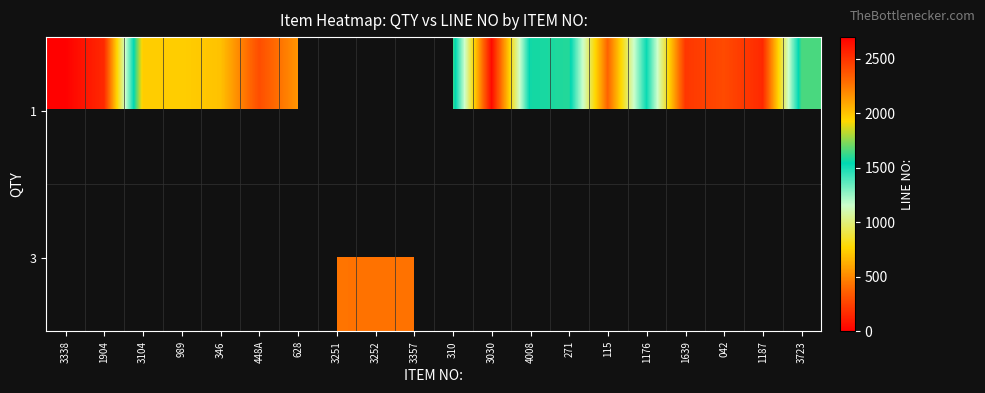

How many values in the row_0 series are below 1650?

10